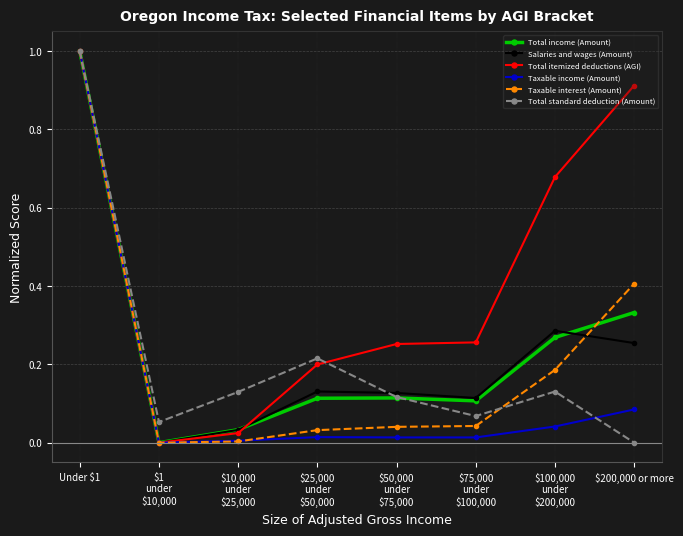

At which category is the sum across all series the highest?

Under $1